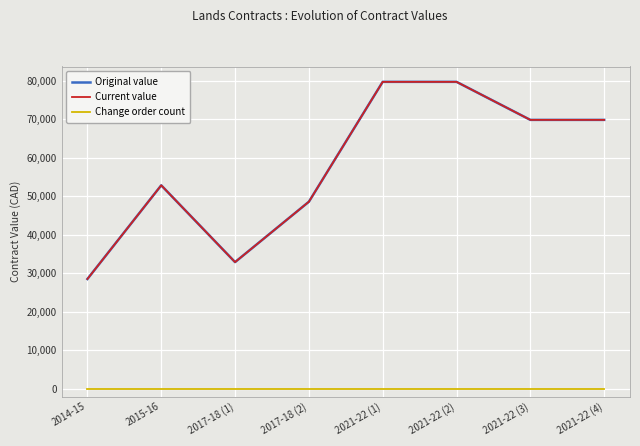

True or false: Change order count and Original value cross at least once.

False